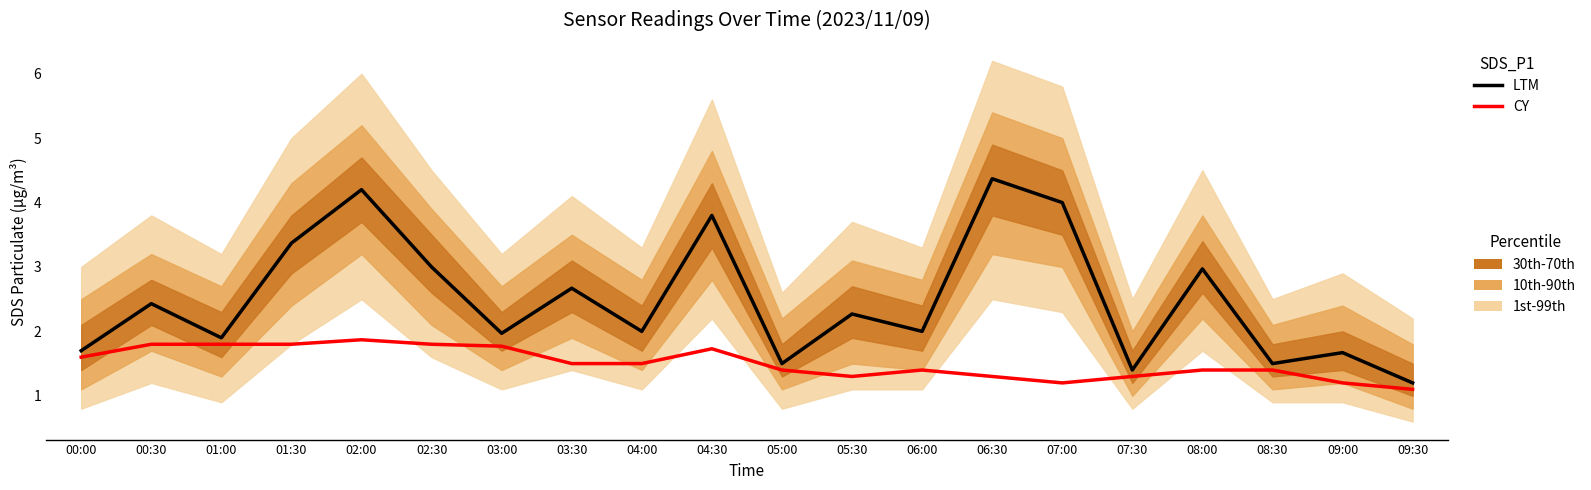

What is the value of the CY point at the 10th from the left?

1.7